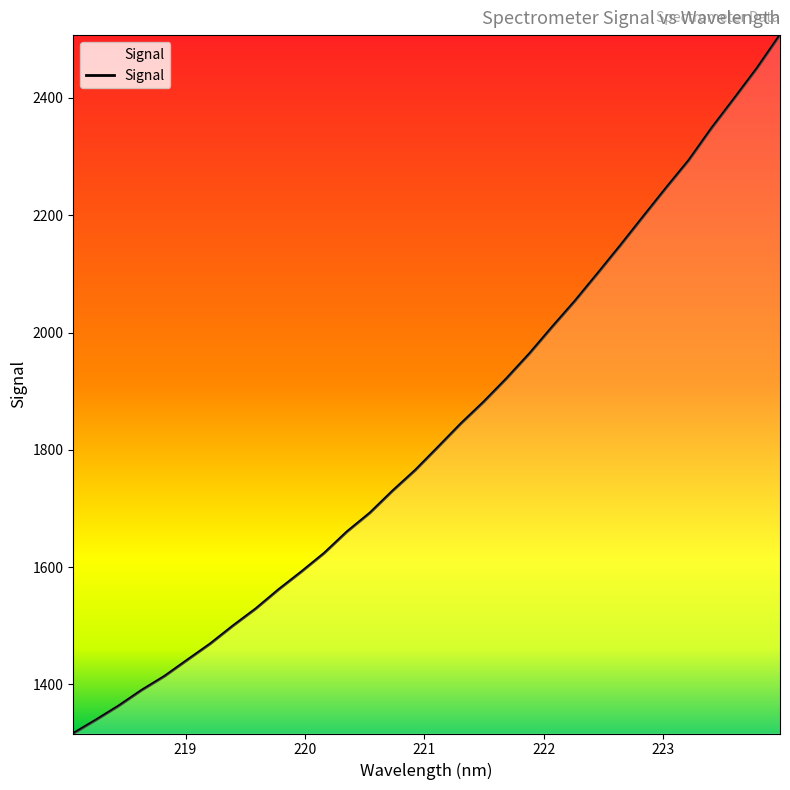

What is the minimum value shown in the chart?

1316.4